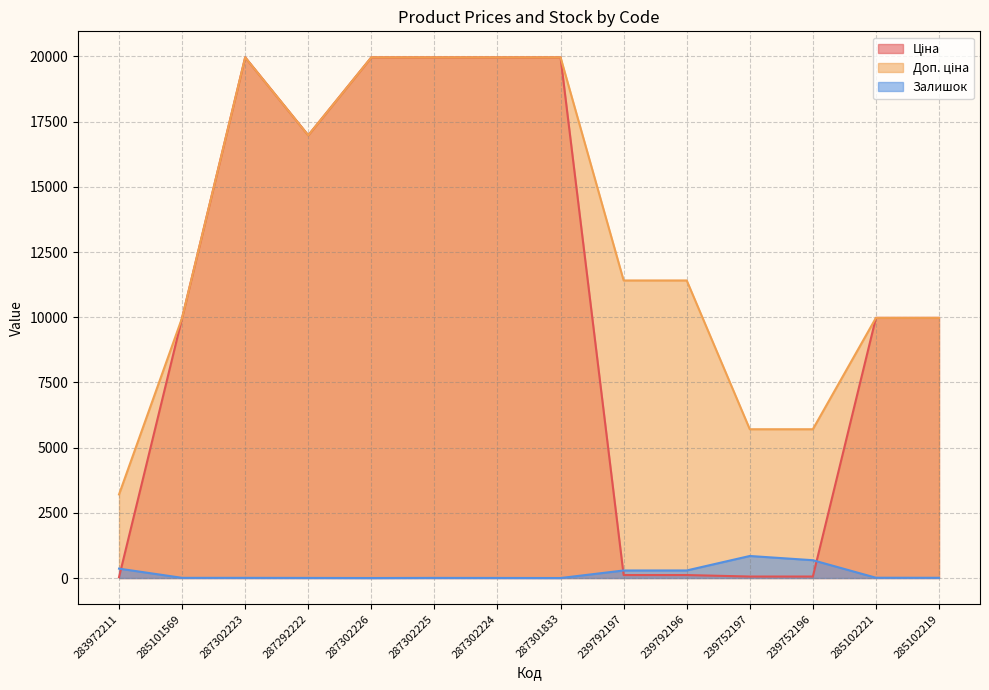

Rank the categories by Залишок value from lowest to highest.

287302226, 287301833, 287302224, 287292222, 287302225, 285101569, 287302223, 285102219, 285102221, 239792197, 239792196, 283972211, 239752196, 239752197